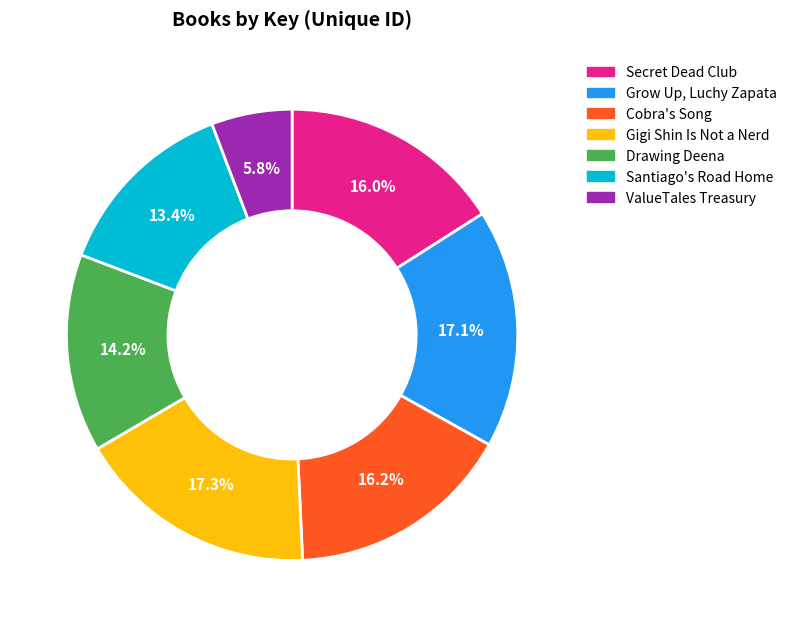

Which has a higher value, Drawing Deena or Gigi Shin Is Not a Nerd?

Gigi Shin Is Not a Nerd